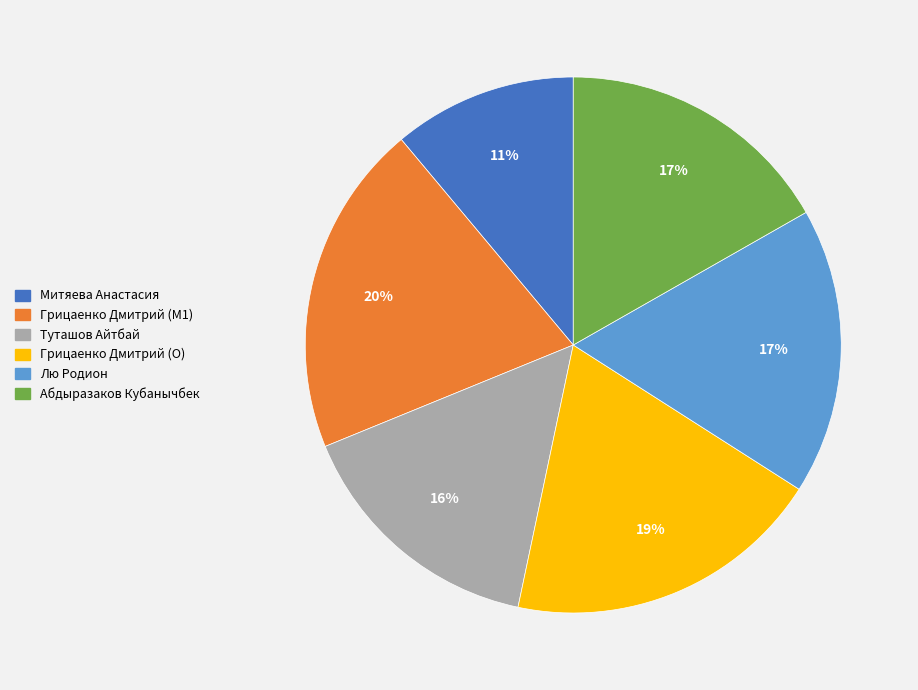

Is it true that Туташов Айтбай is 16% of the pie?

True